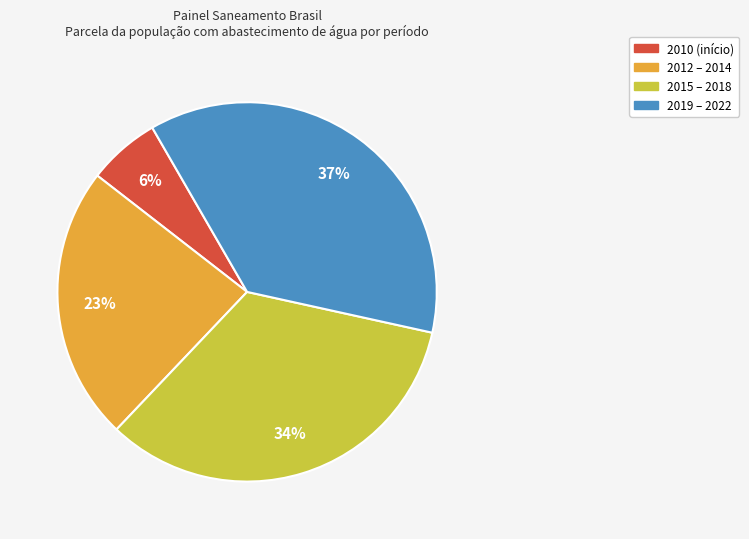

Is it true that 2012 – 2014 is 23% of the pie?

True